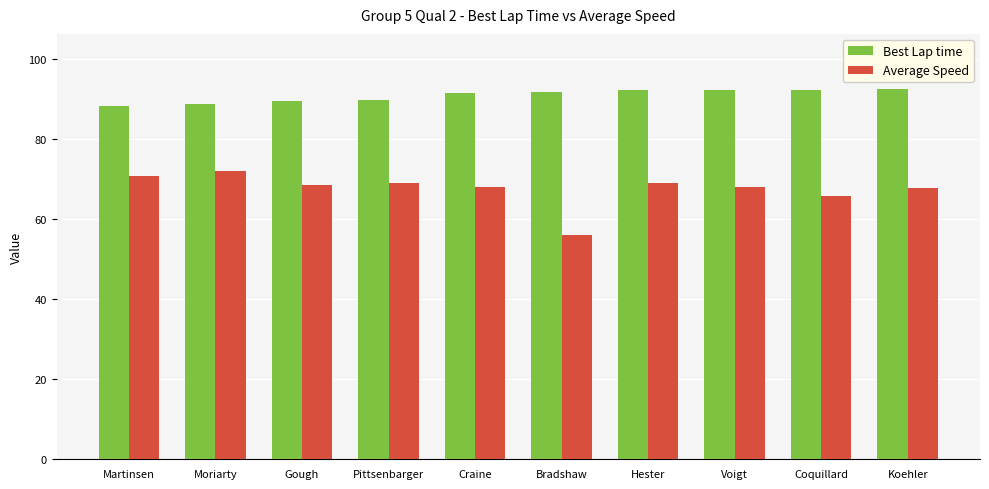

Are the bars horizontal?

No